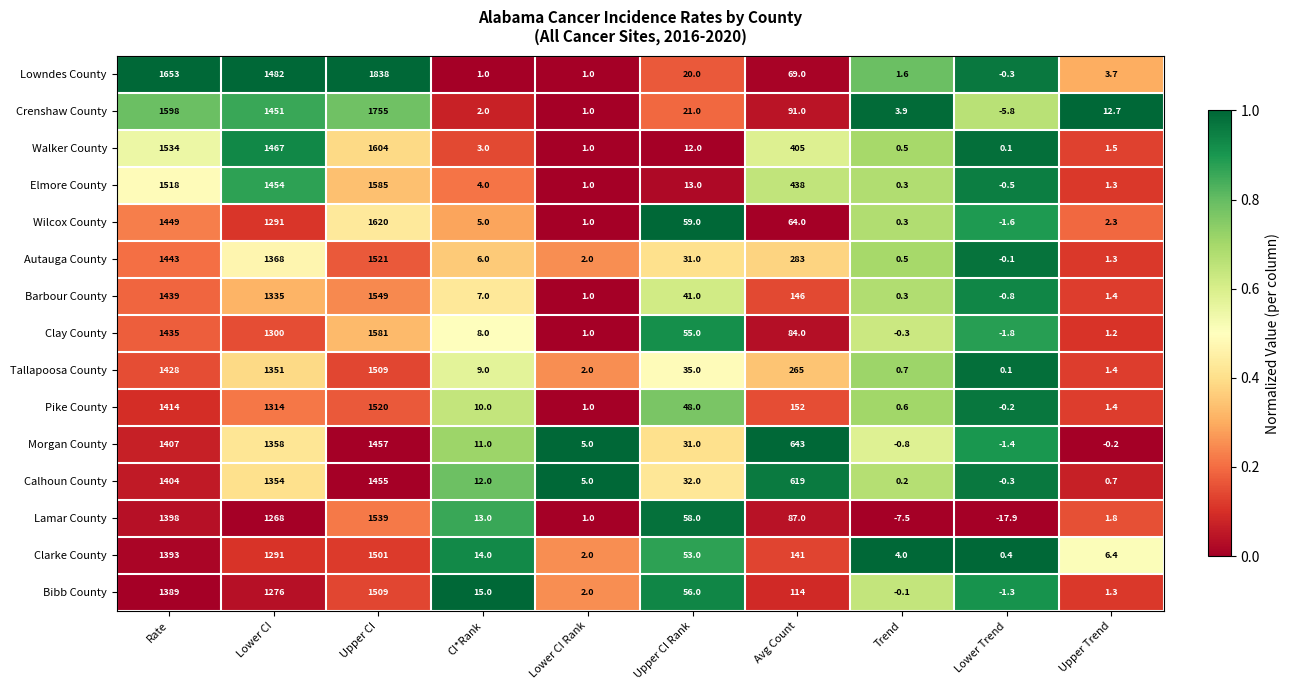

Is it true that Calhoun County equals 619.0 at Avg Count?

True